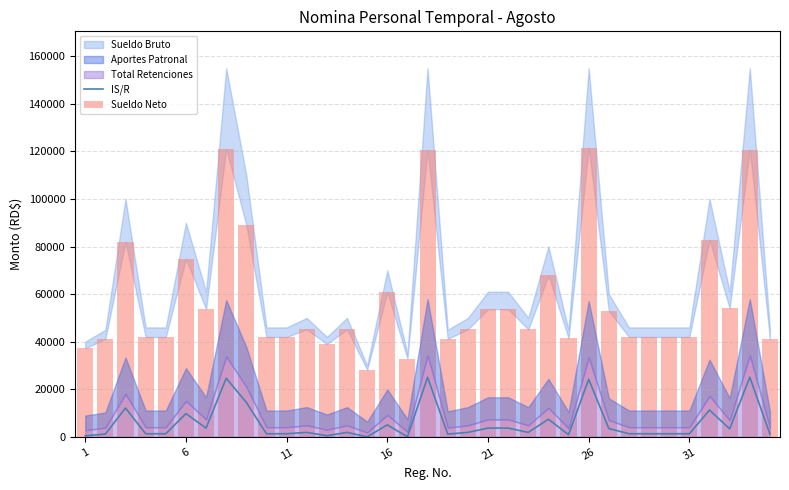

What is the spread (max minus min) of values at 24?

40533.5